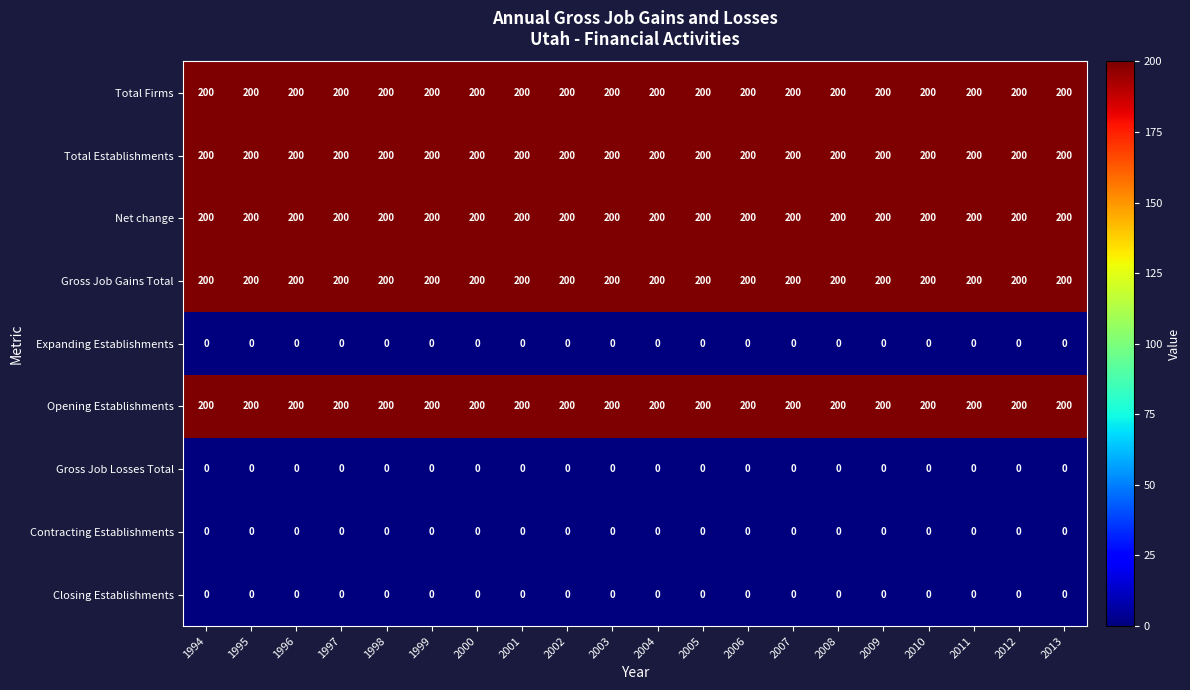

What is the maximum value shown in the chart?

200